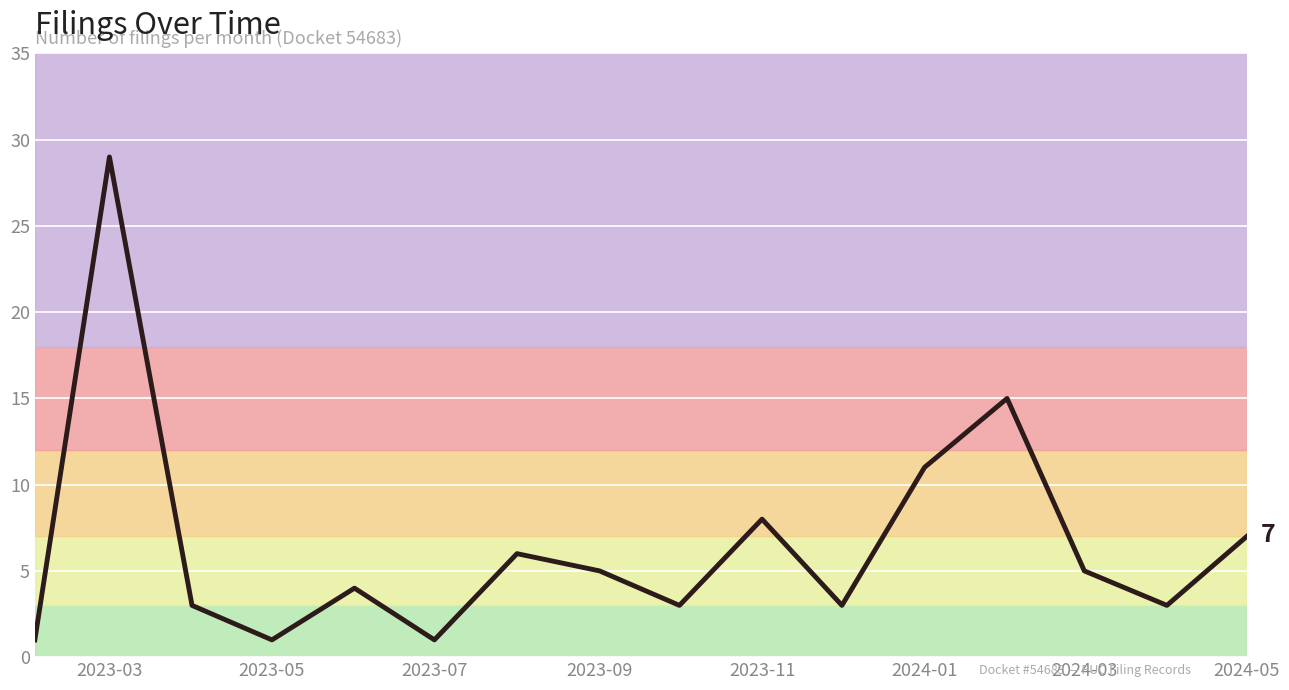

What is the difference between the maximum and minimum values?

28